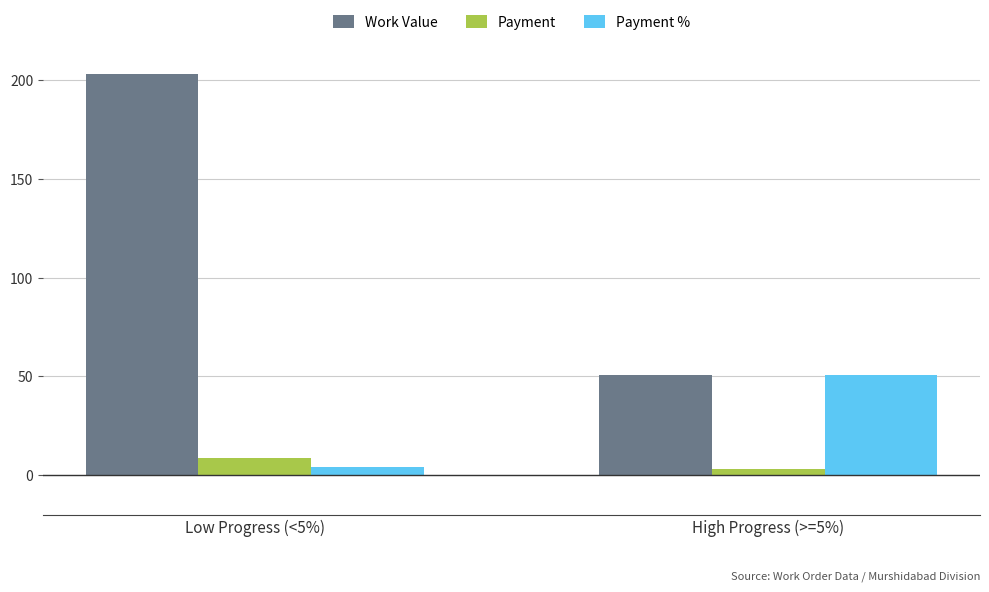

What is the value of the Payment bar at the 2nd from the left?

3.2